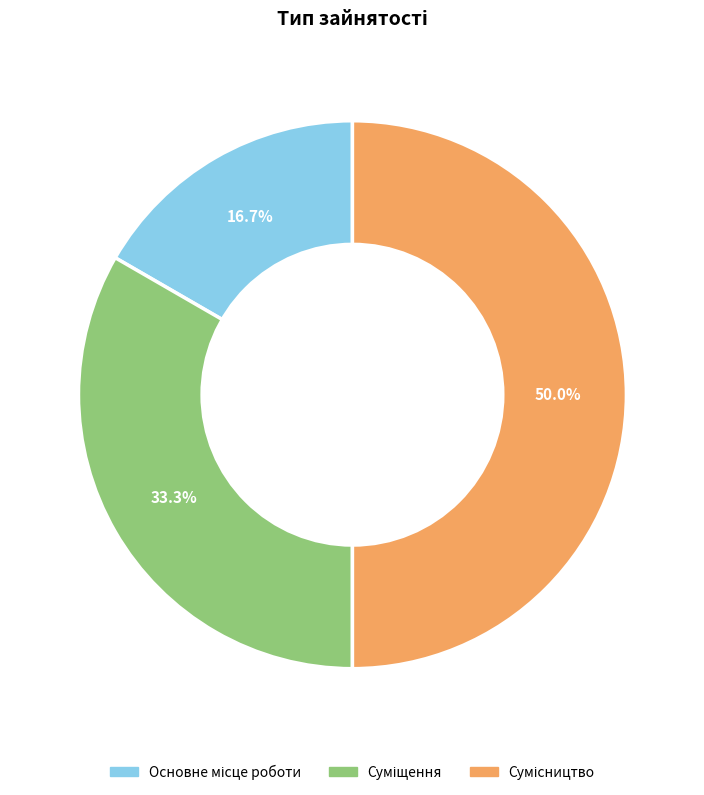

Count the number of slices in the pie.

3